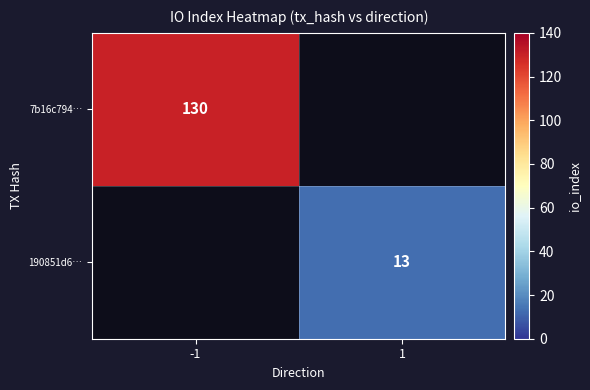

Count the number of data series in this chart.

2